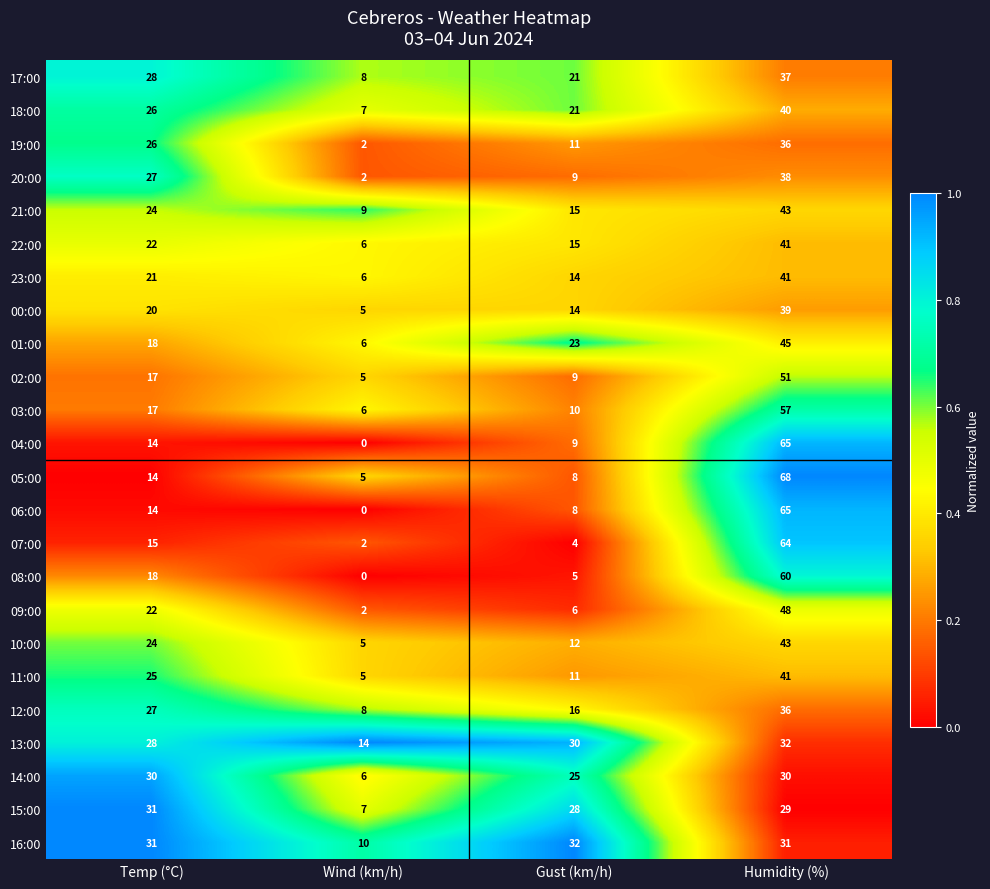

What is the spread (max minus min) of values at Humidity (%)?

39